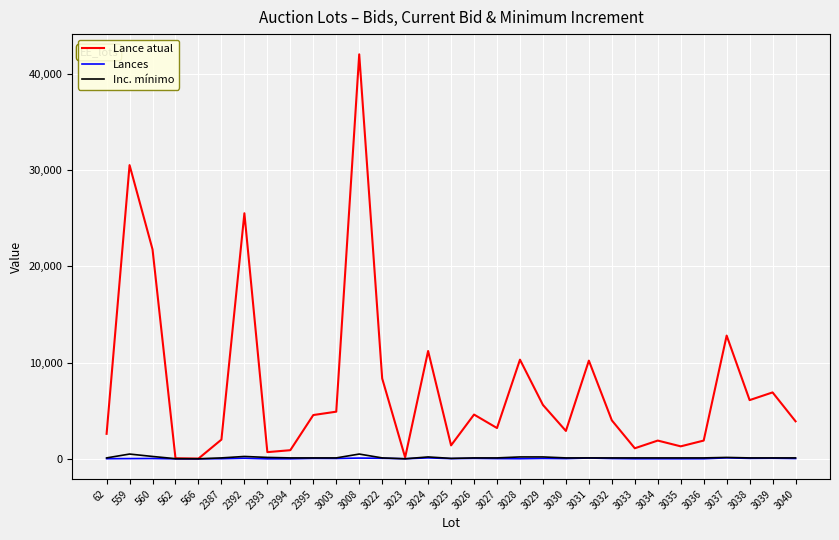

Where is the first local maximum for Lance atual?

559